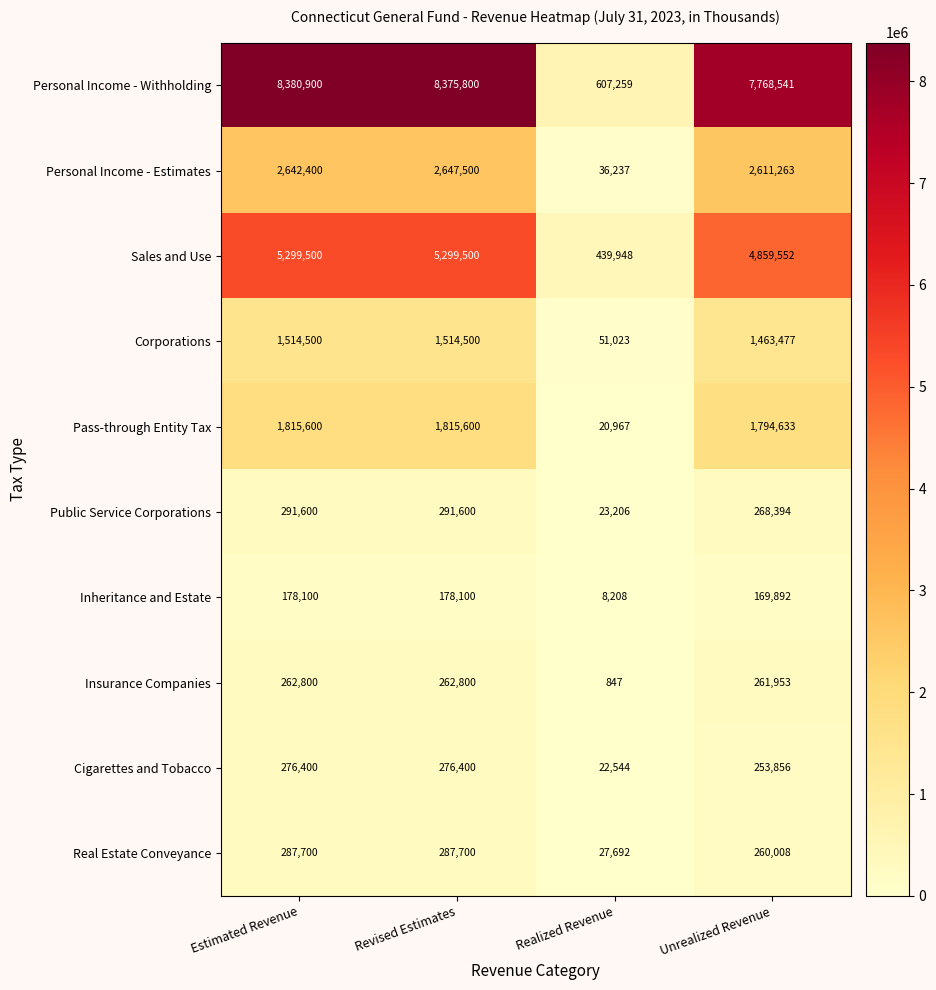

Rank the series at Realized Revenue from highest to lowest value.

Personal Income - Withholding, Sales and Use, Corporations, Personal Income - Estimates, Real Estate Conveyance, Public Service Corporations, Cigarettes and Tobacco, Pass-through Entity Tax, Inheritance and Estate, Insurance Companies